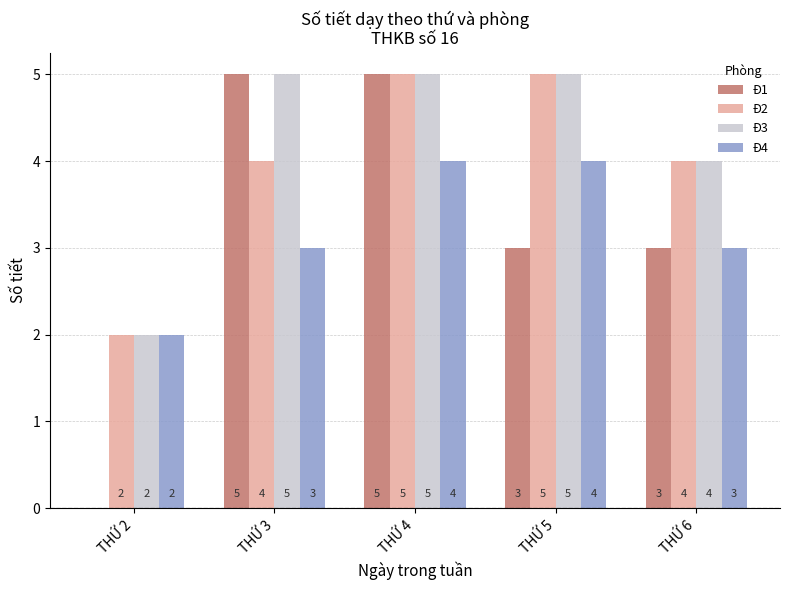

How many groups of bars are there?

5